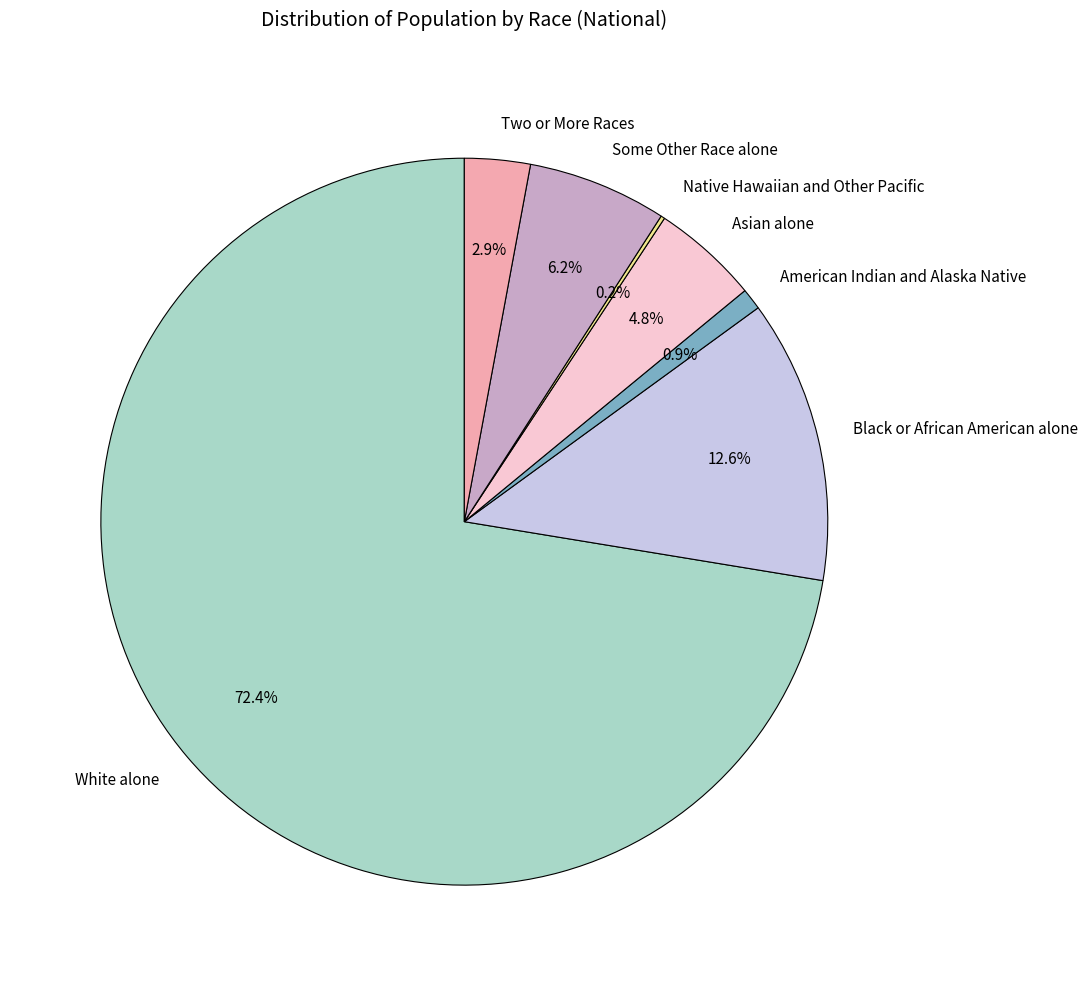

Which slice represents more than half of the pie?

White alone